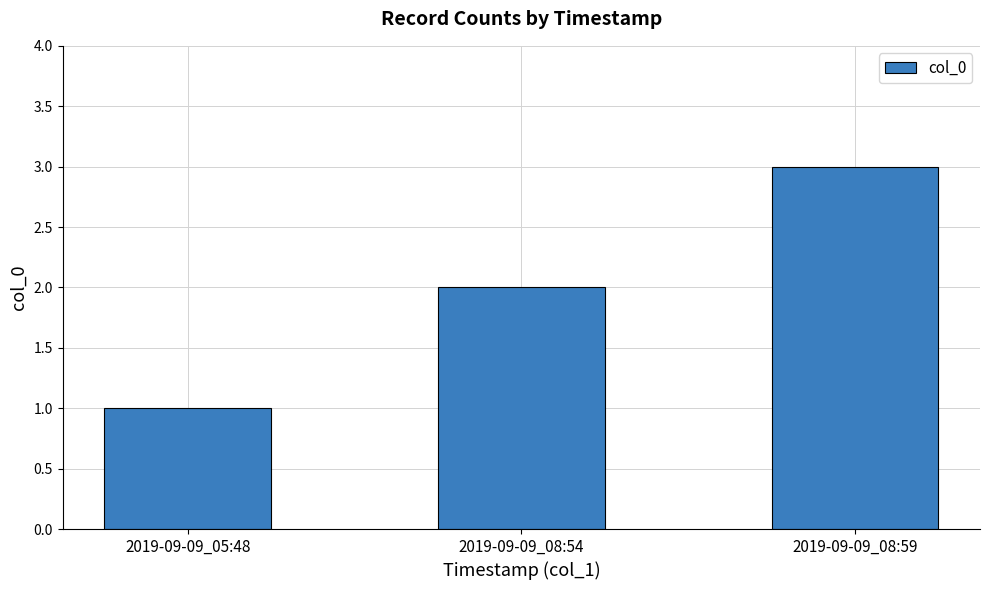

Which category has the lowest value across all series?

2019-09-09_05:48